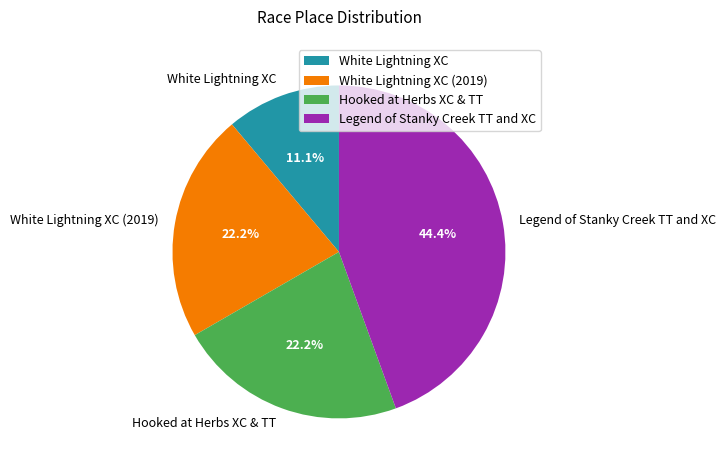

How much of the chart is everything except Legend of Stanky Creek TT and XC?

55.6%